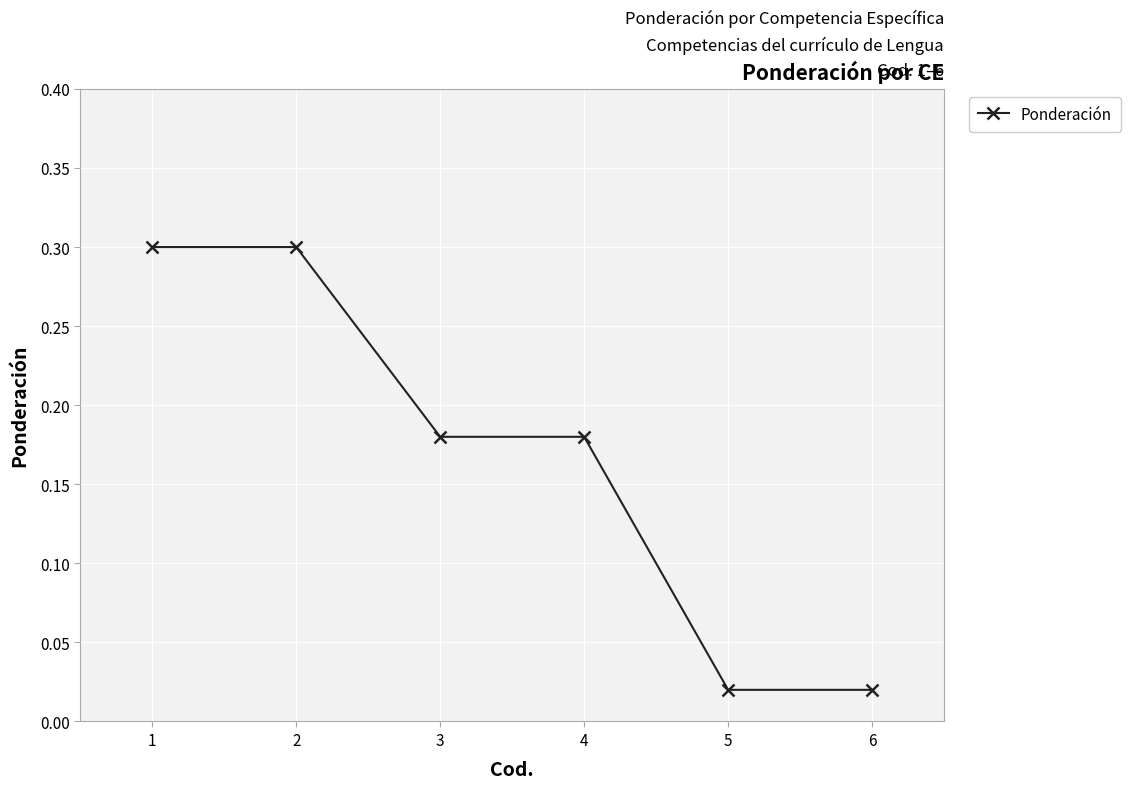

True or false: there are more than 2 points higher than both neighbors.

False